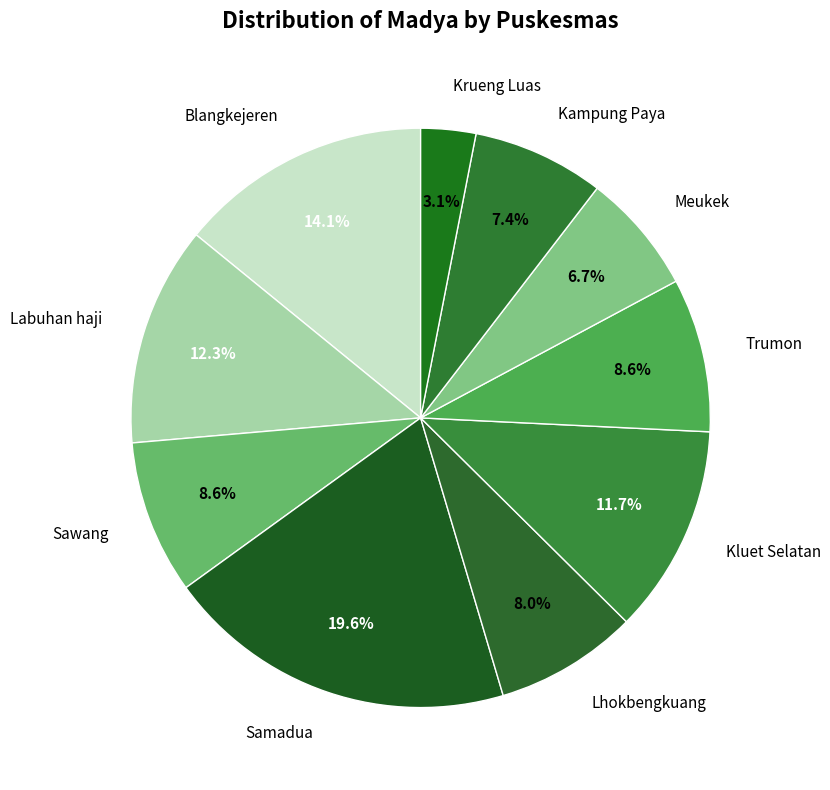

What percentage is the Kampung Paya slice, to the nearest percent?

7%